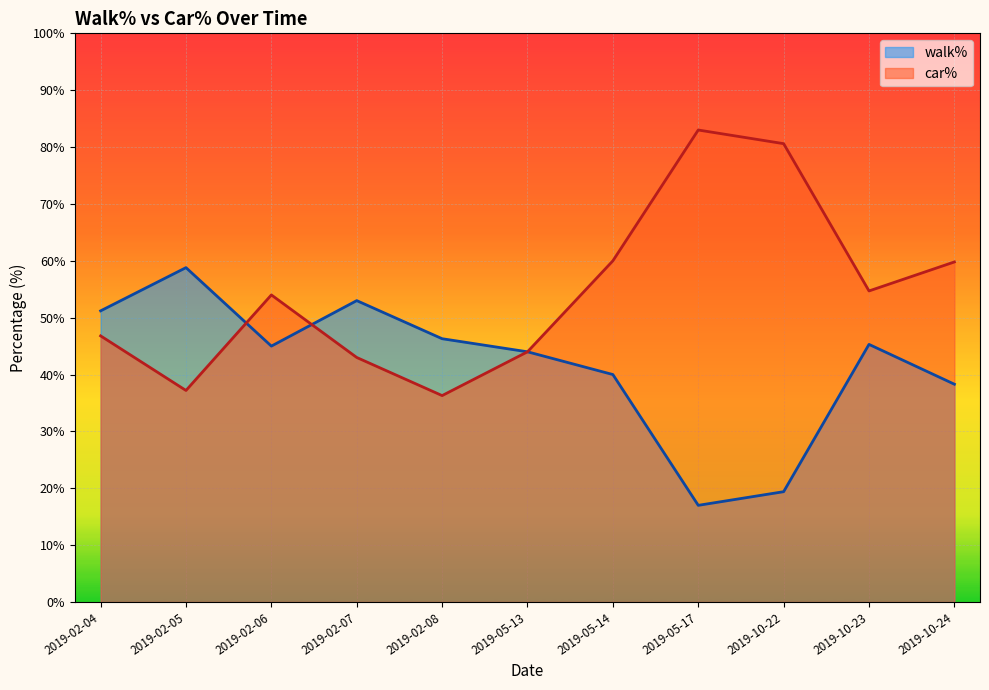

What is the spread (max minus min) of values at 2019-10-24?

21.5